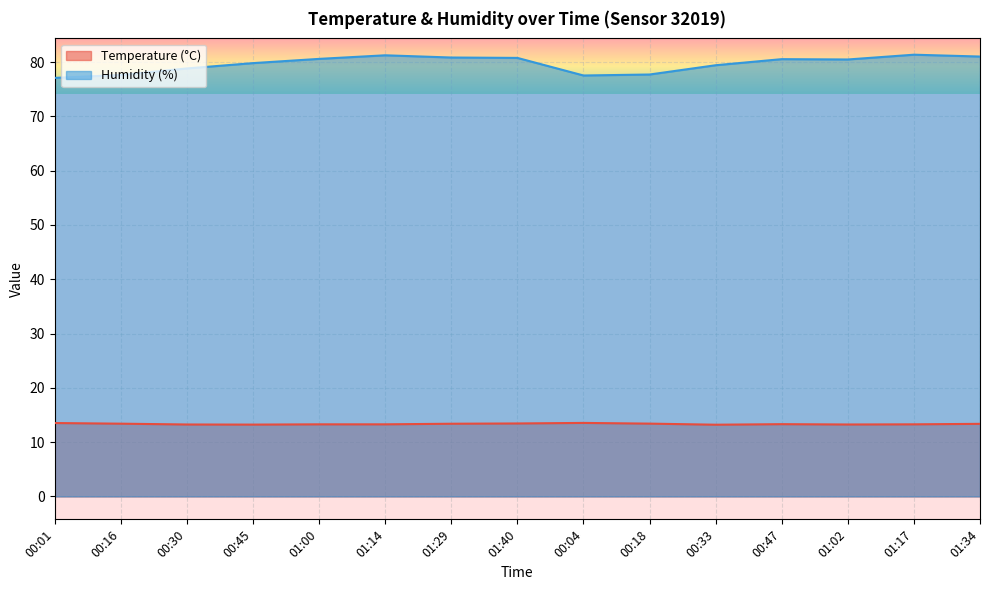

What is the sum of the Humidity (%) values at 01:29 and 00:30?

159.6